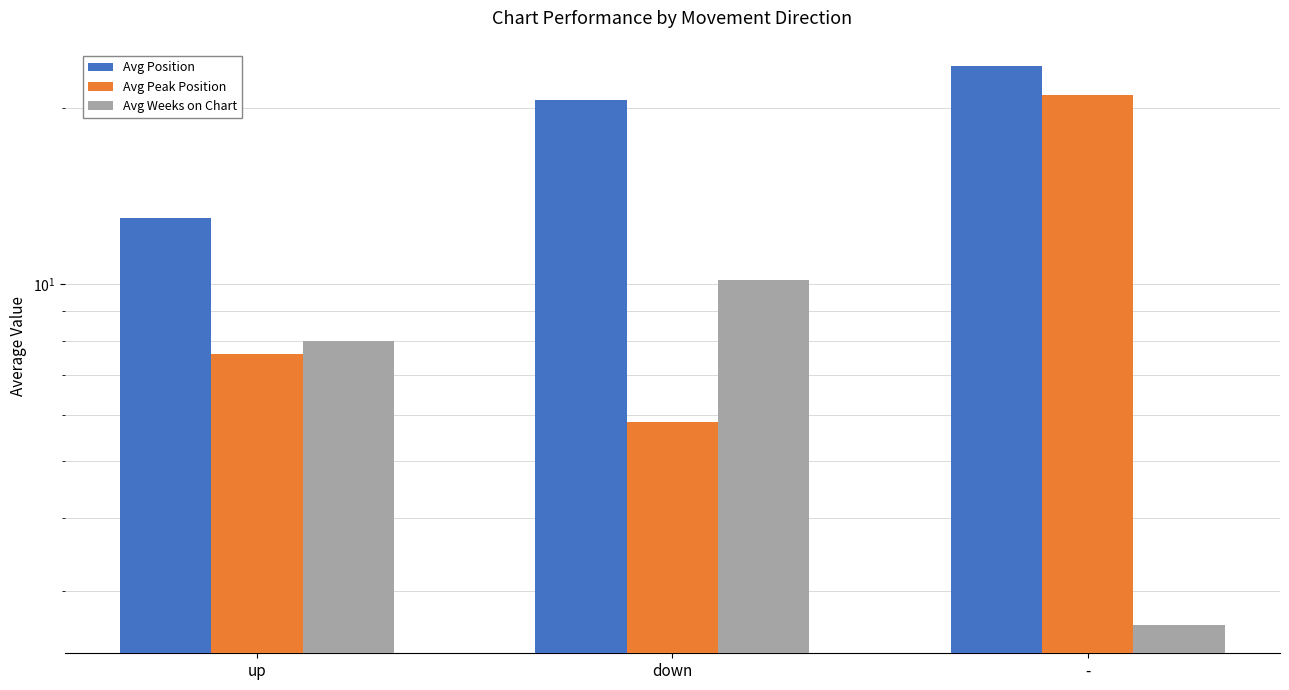

What is the difference between the maximum and minimum values in the Avg Weeks on Chart series?

7.5